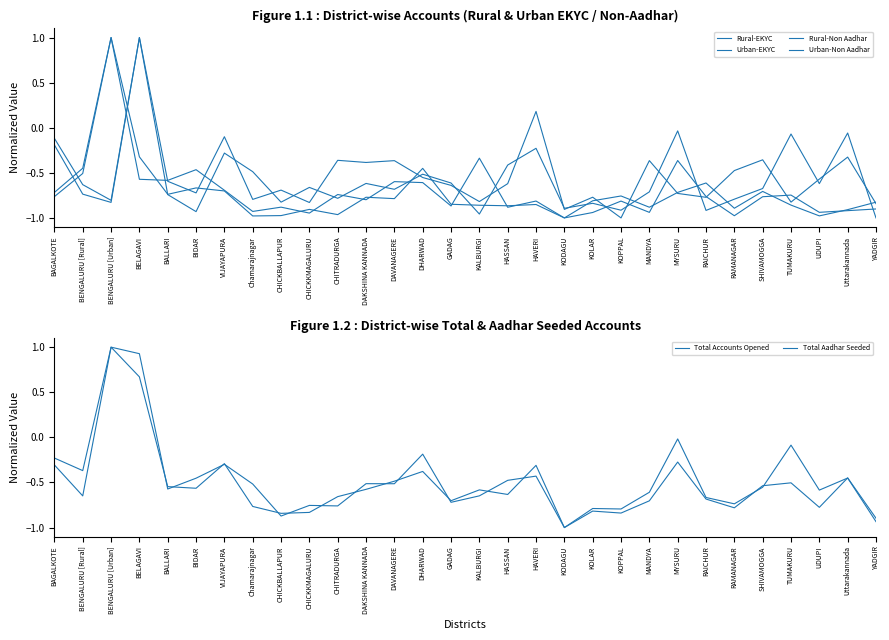

Where does the Total Accounts Opened series first go above 0?

BENGALURU [Urban]